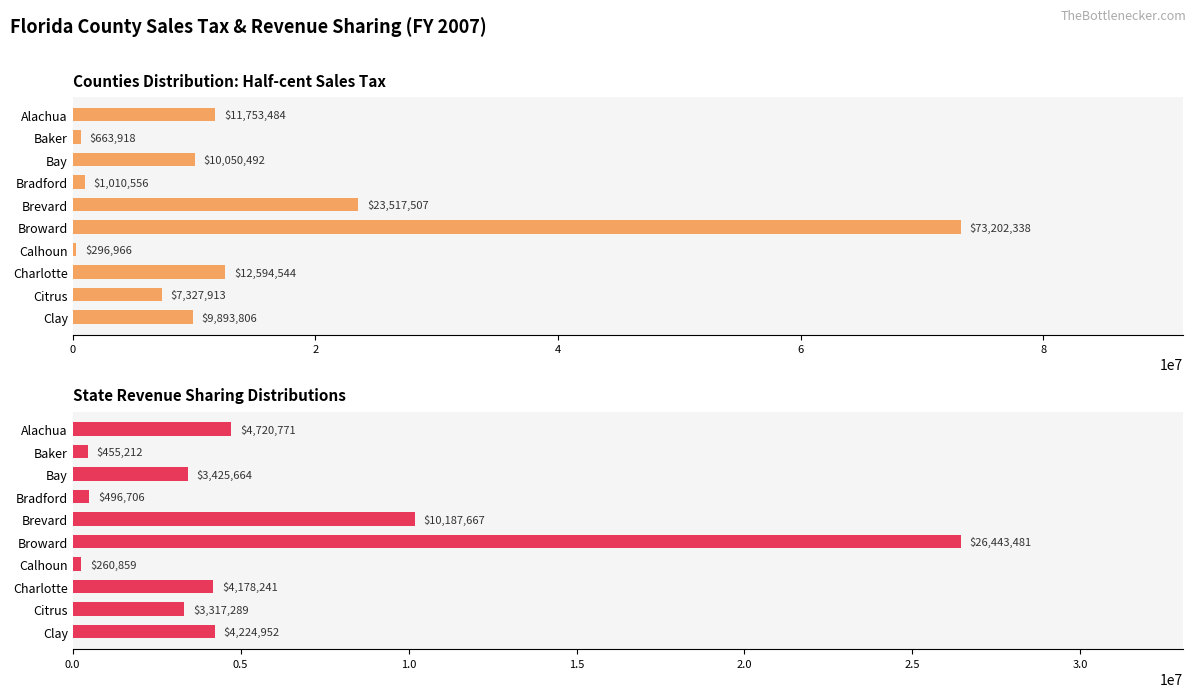

What are all the series names shown in the legend?

Counties Distribution, State Revenue Sharing